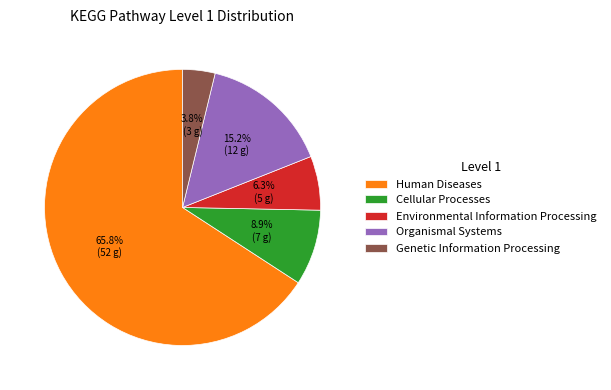

Between Human Diseases and Cellular Processes, which is larger?

Human Diseases